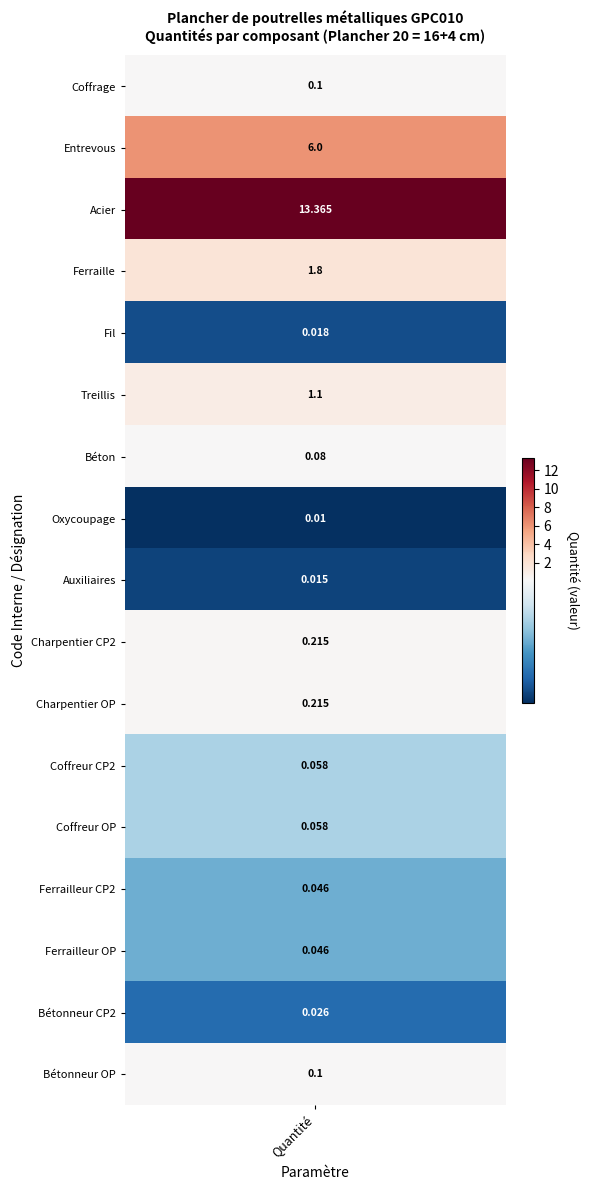

The chart shows a value of 0.0 at 7. True or false?

False